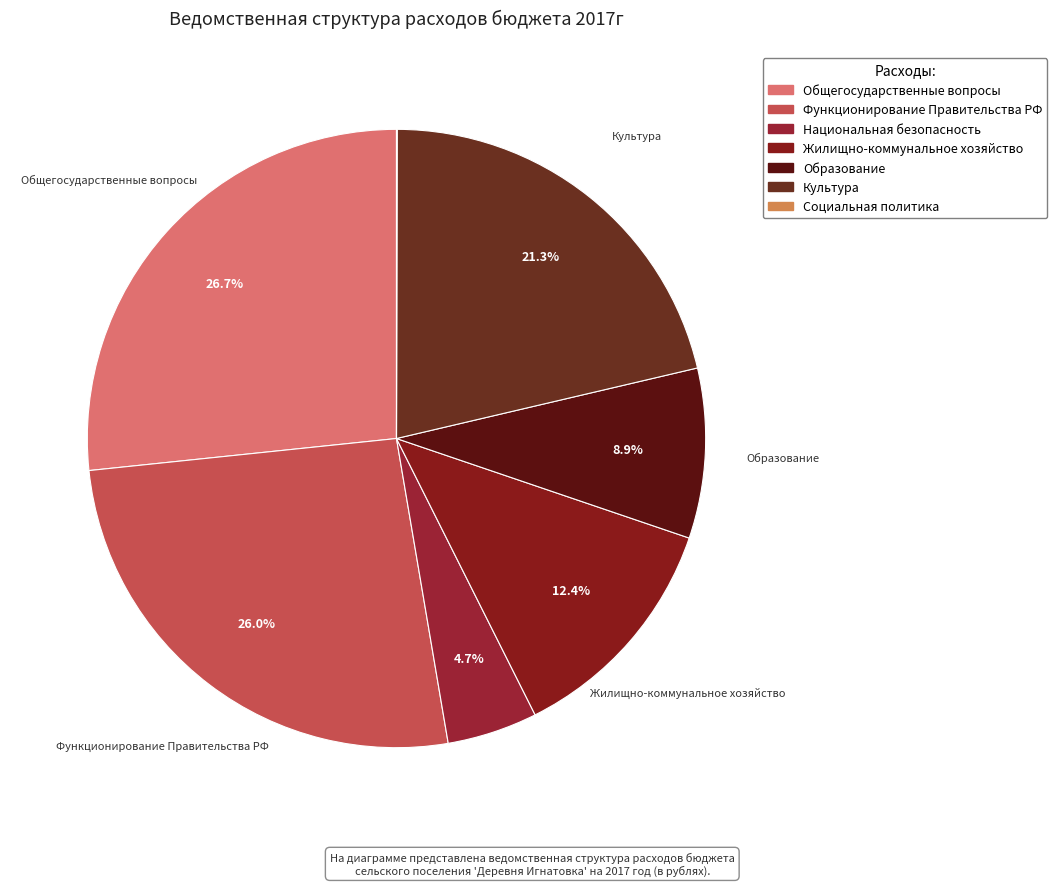

What percentage is the Национальная безопасность slice, to the nearest percent?

5%